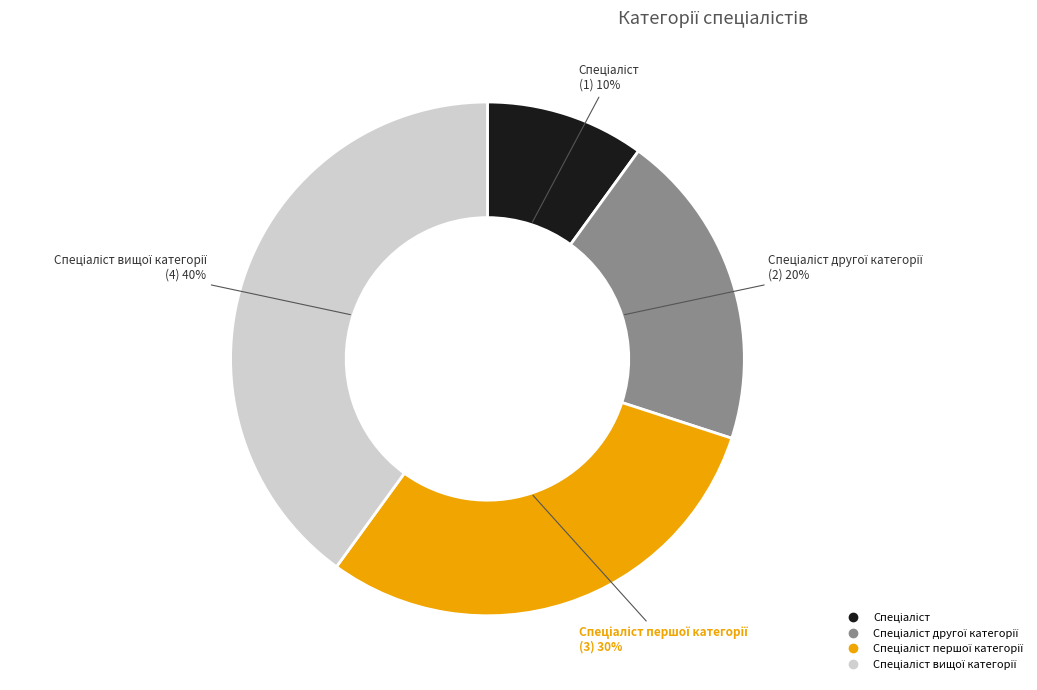

Count the number of slices in the pie.

4